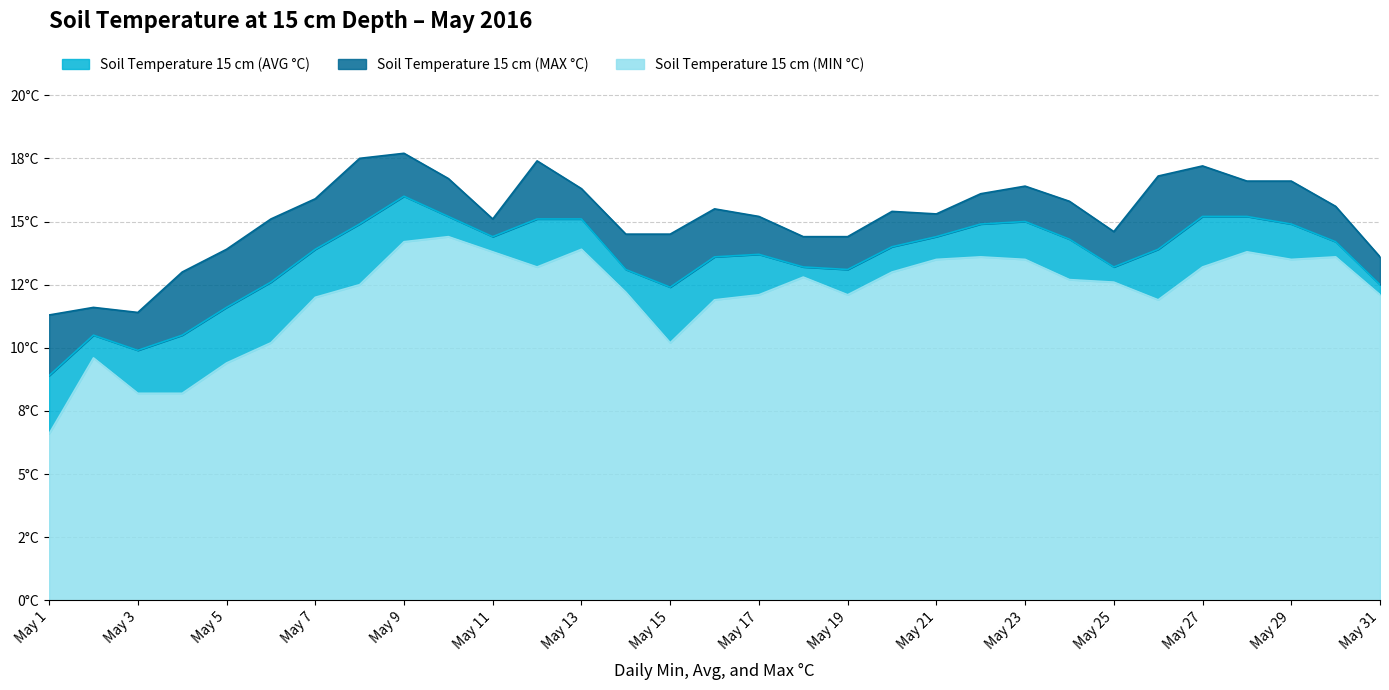

Does the chart have visible grid lines?

Yes